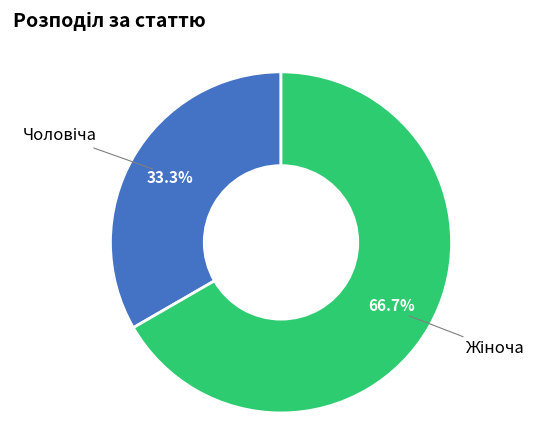

Is there a majority slice in this chart?

Yes